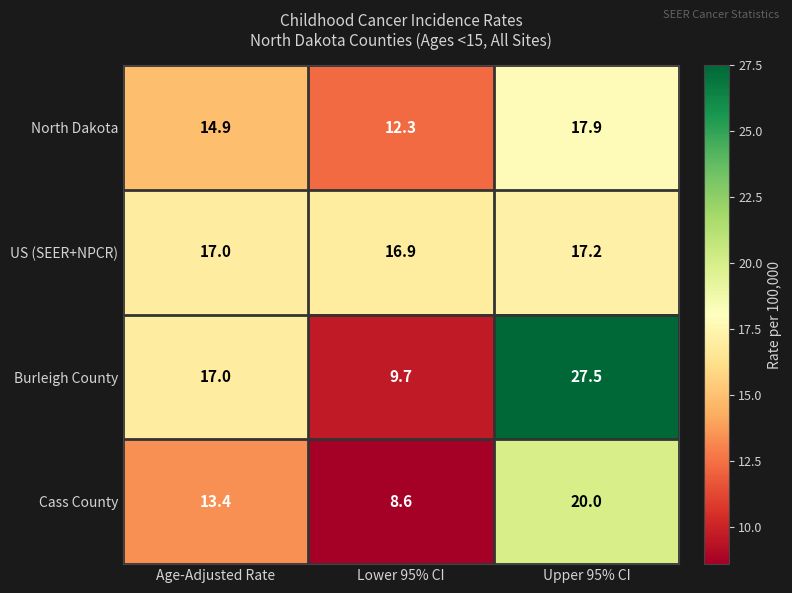

Reading right to left, extract all data points from this chart.

North Dakota: 17.9	12.3	14.9
US (SEER+NPCR): 17.2	16.9	17.0
Burleigh County: 27.5	9.7	17.0
Cass County: 20.0	8.6	13.4